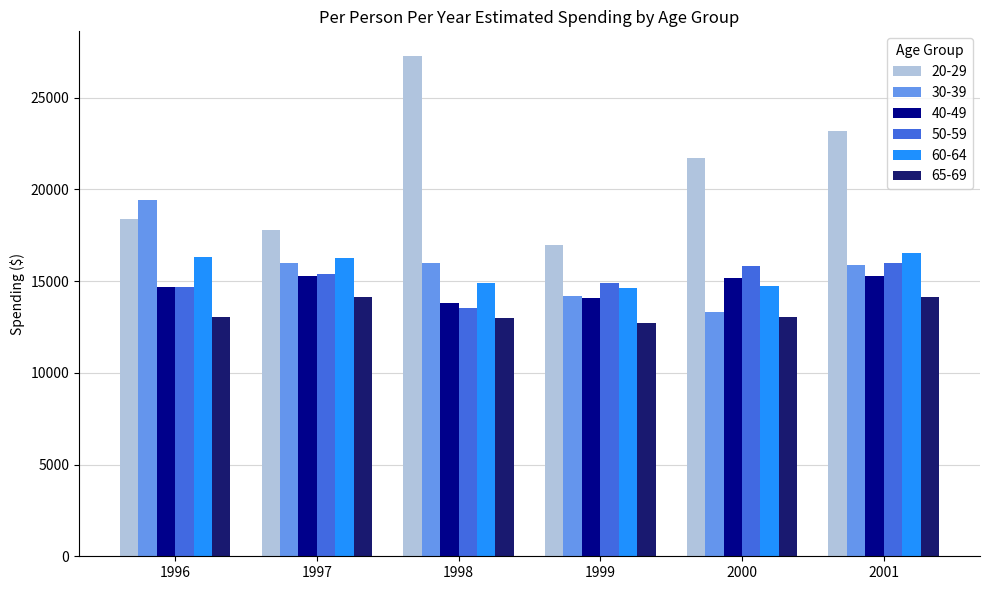

Which category has the lowest value in the 50-59 series?

1998